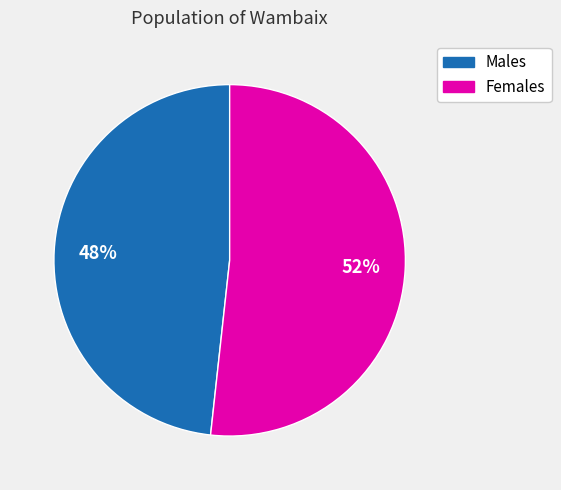

To the nearest percent, what is the average slice percentage?

50%